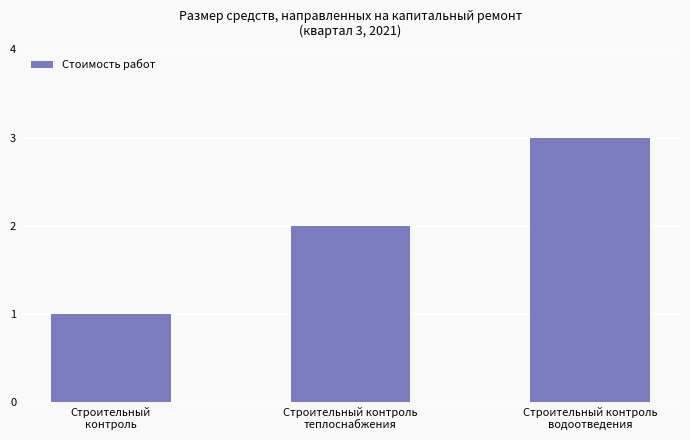

How many values are below 2?

1